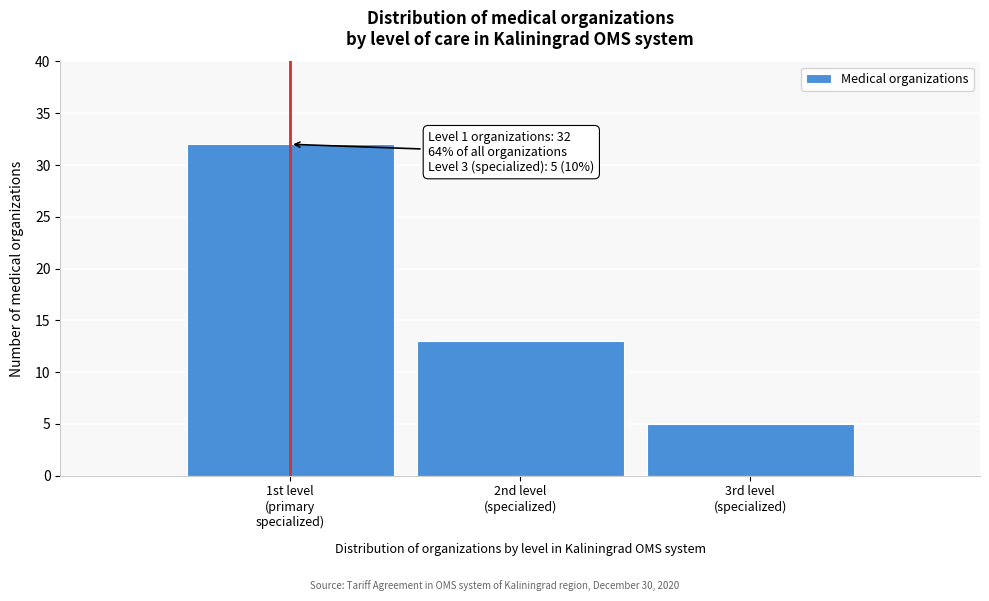

Reading left to right, what are all the values shown in this chart?

32	13	5